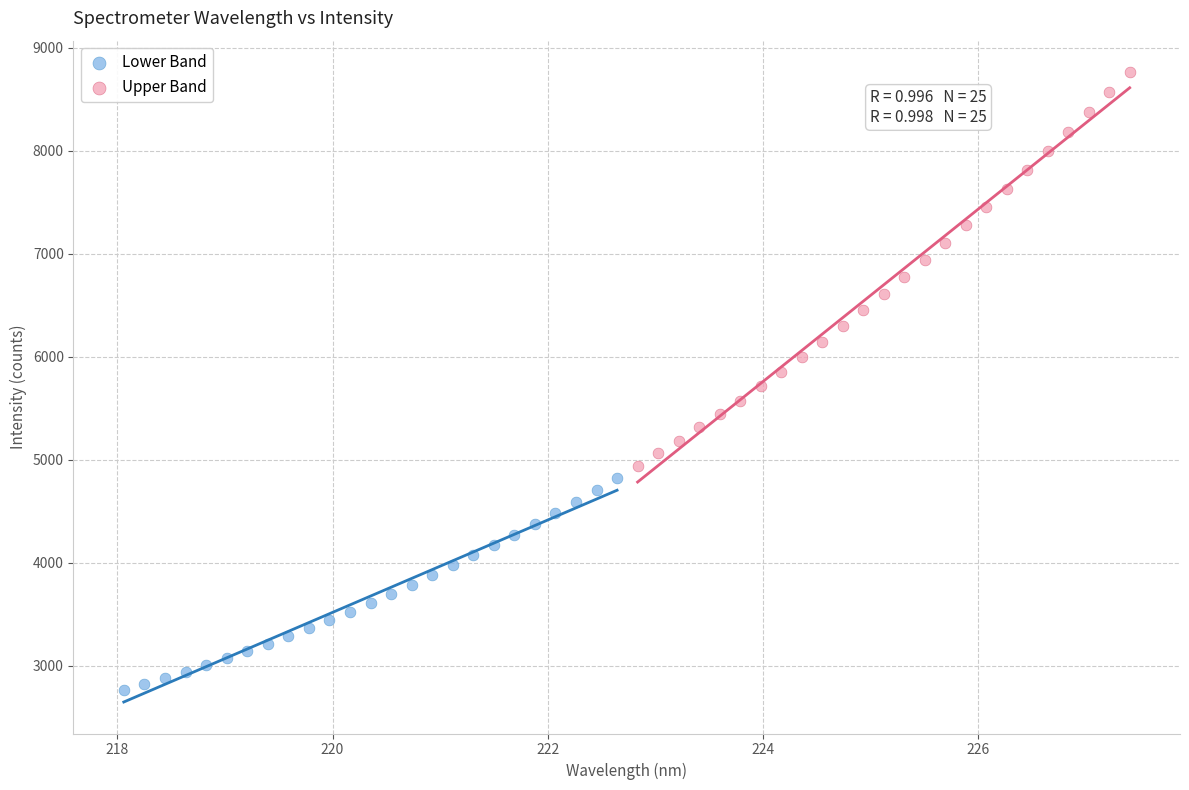

Which series contains the lowest Y value?

Lower Band